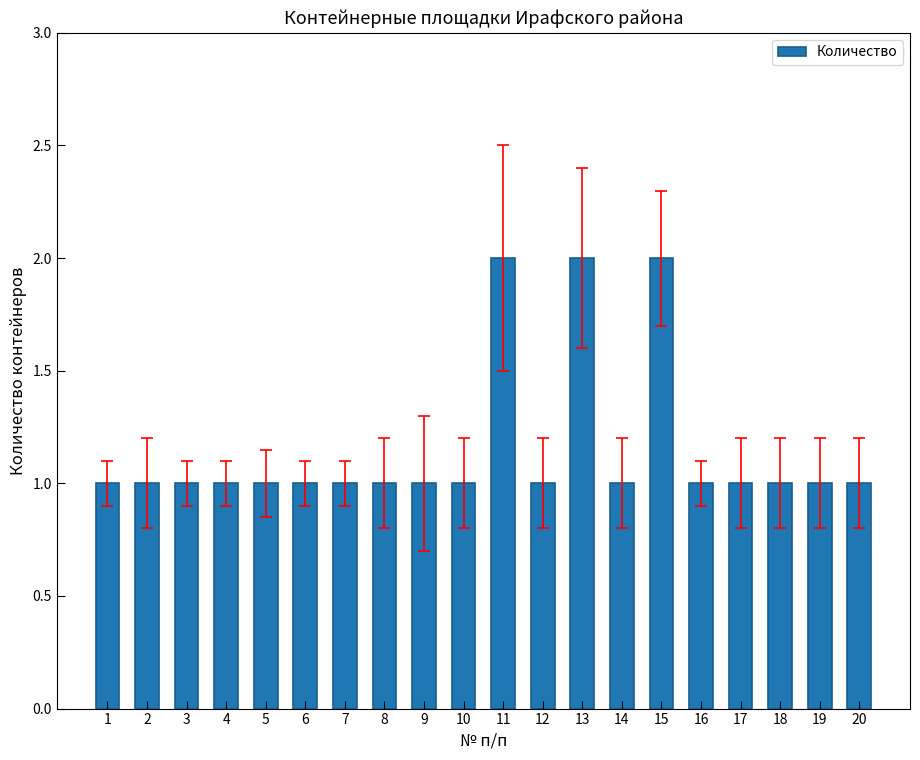

What is the value of the 6th bar from the left?

1